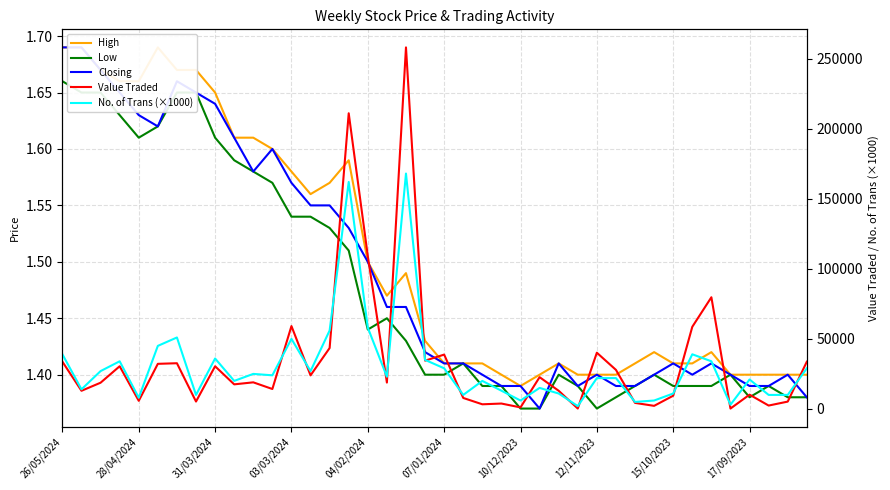

True or false: Value Traded and High intersect in this chart.

False